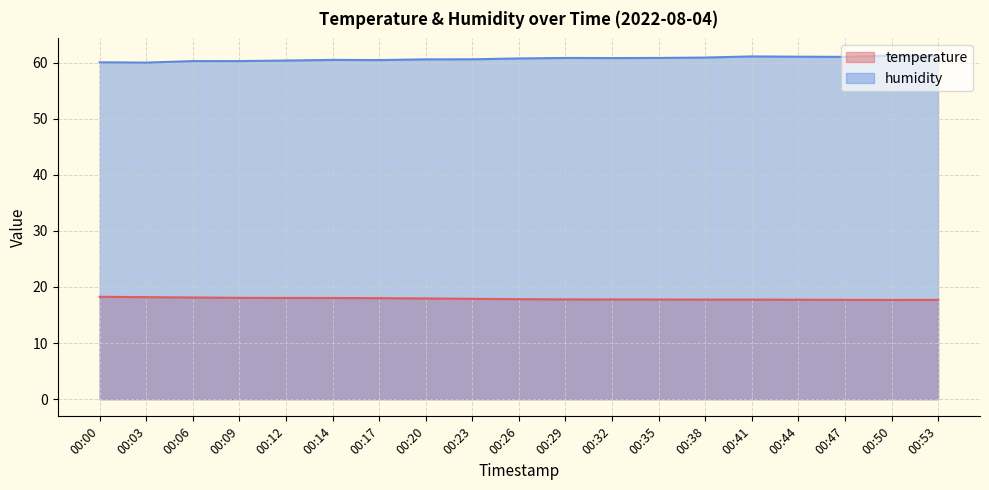

What is the average value of the humidity series?

60.7